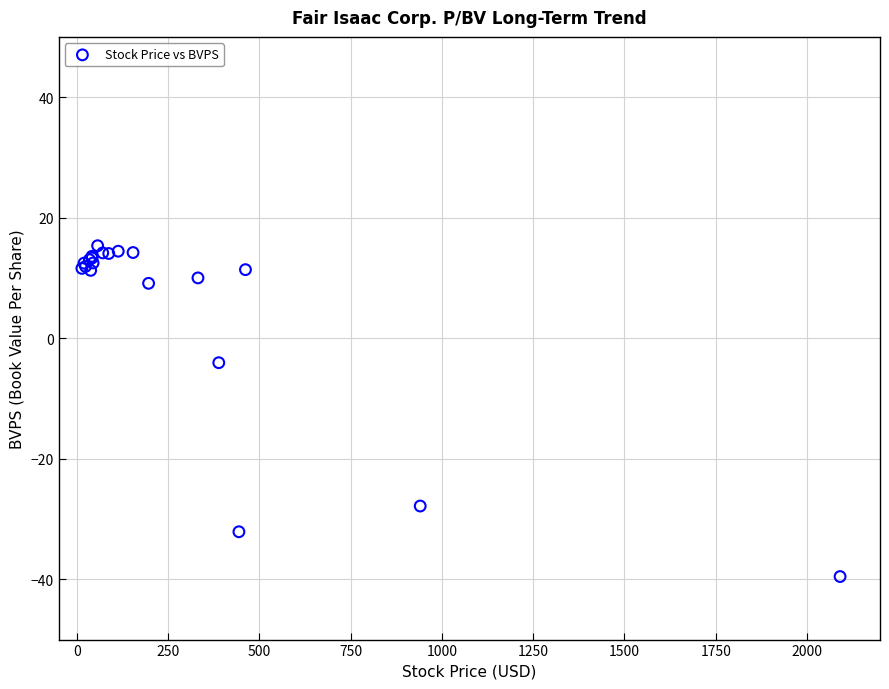

What Y value in the scatter plot is closest to -12?

-4.1